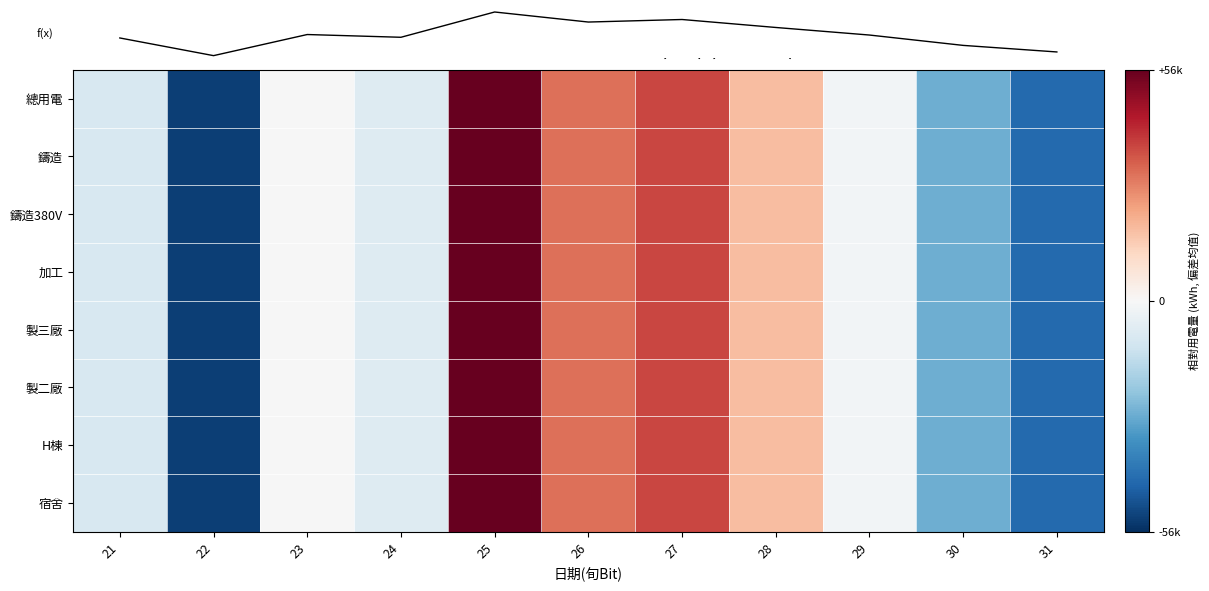

Which series has the largest total across all categories?

總用電